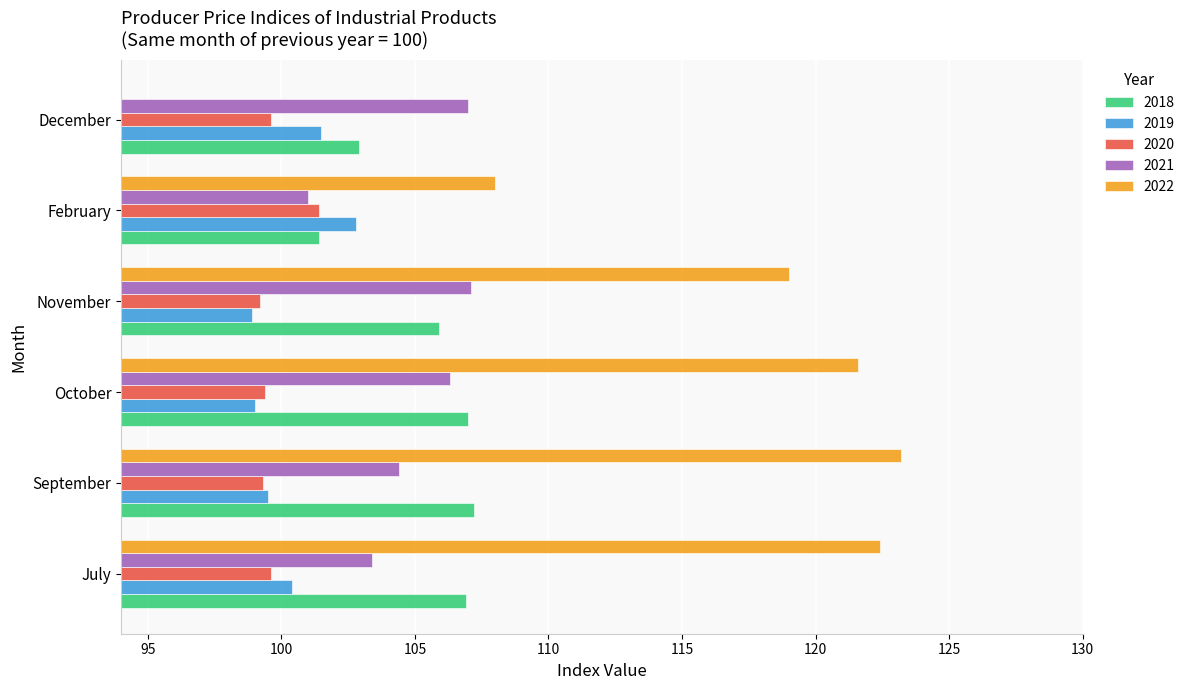

What value does the 2020 series have at February?

101.4